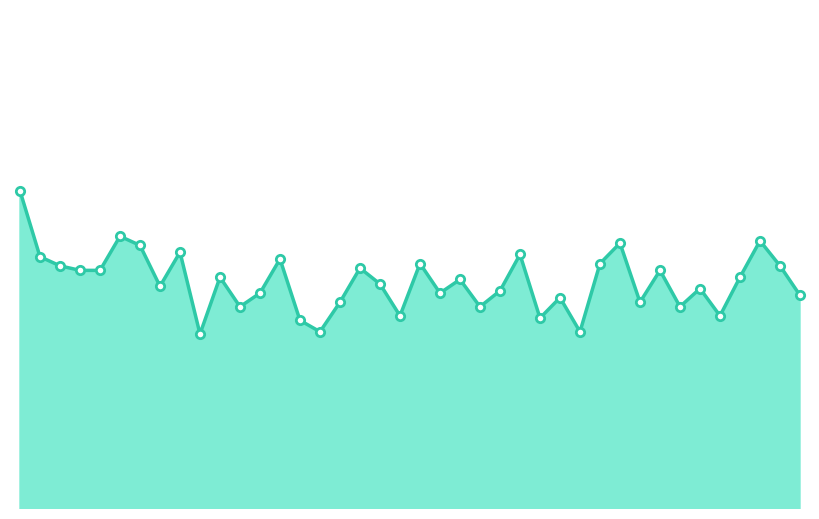

Does the chart have visible grid lines?

No